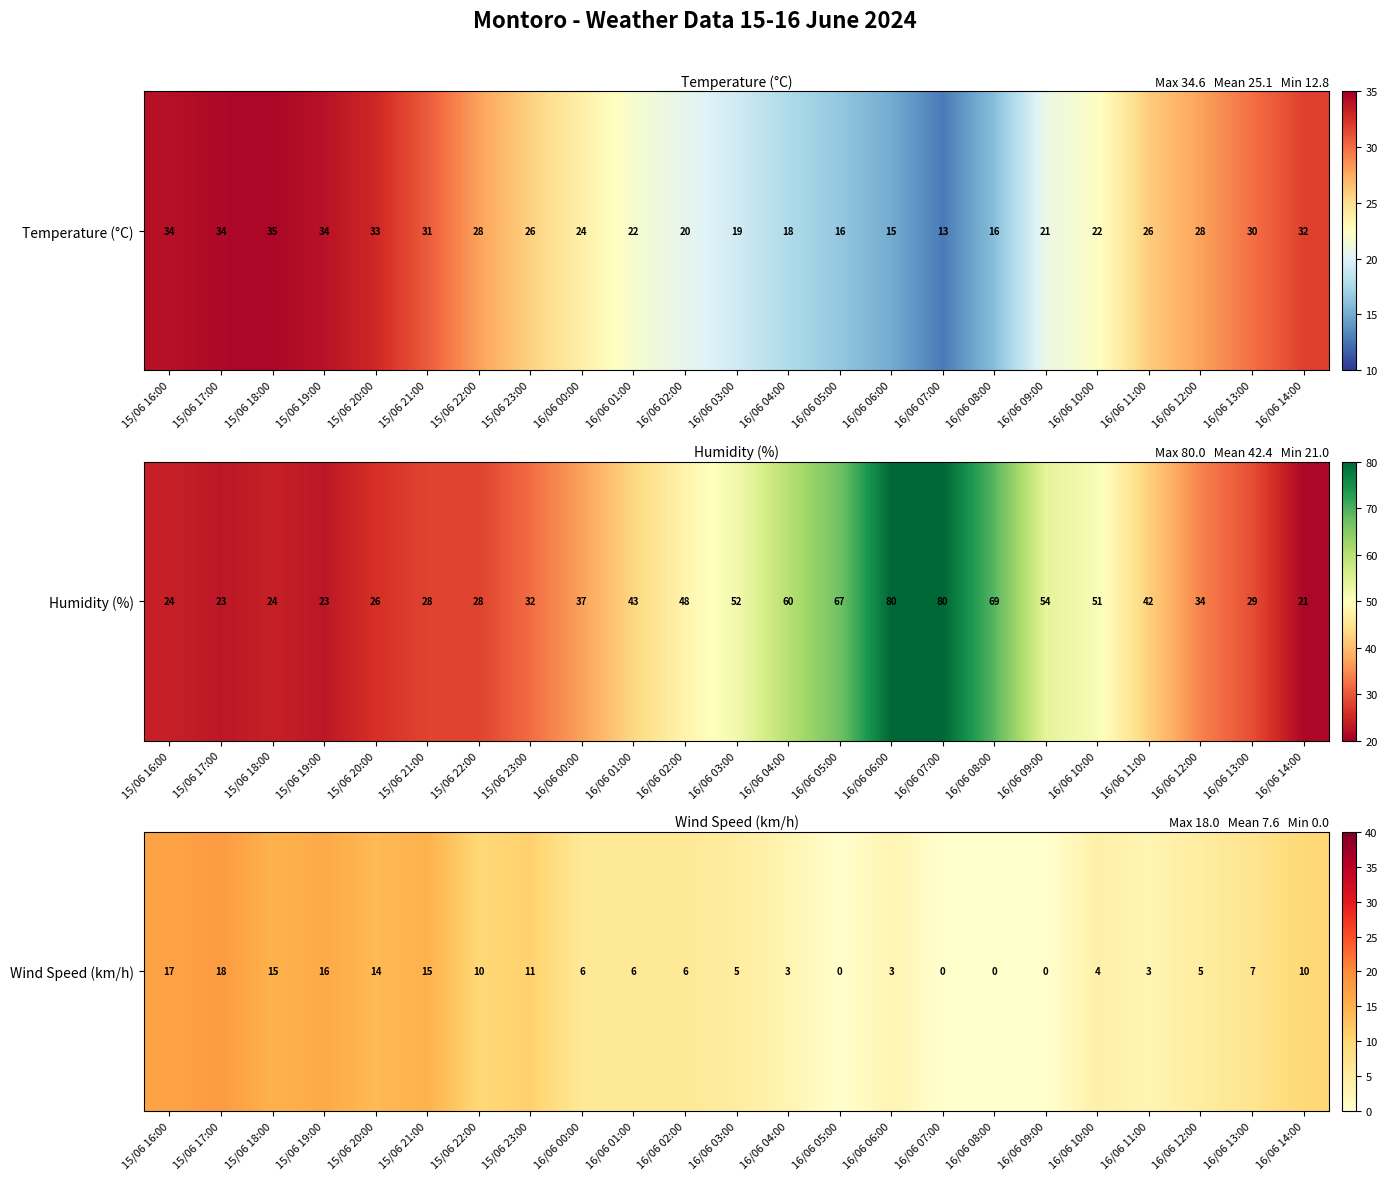

List the labels in order of value, smallest first.

16/06 05:00, 16/06 07:00, 16/06 08:00, 16/06 09:00, 16/06 04:00, 16/06 06:00, 16/06 11:00, 16/06 10:00, 16/06 03:00, 16/06 12:00, 16/06 00:00, 16/06 01:00, 16/06 02:00, 16/06 13:00, 15/06 22:00, 16/06 14:00, 15/06 23:00, 15/06 20:00, 15/06 18:00, 15/06 21:00, 15/06 19:00, 15/06 16:00, 15/06 17:00